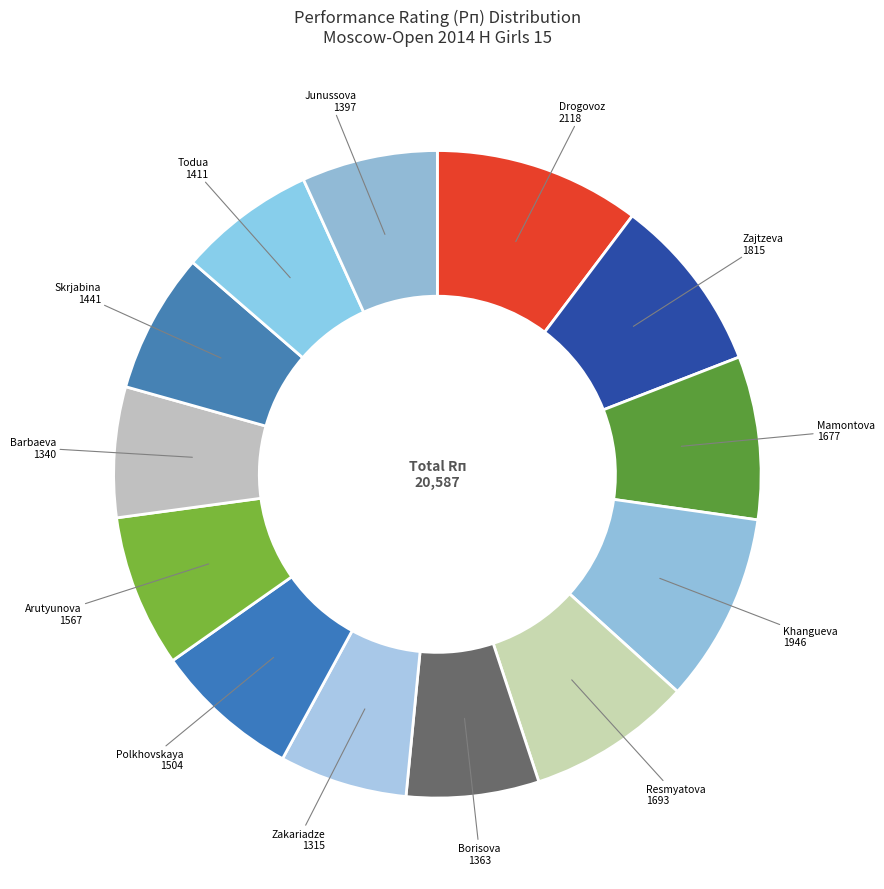

Is it true that Zakariadze 1315 is 6% of the pie?

True